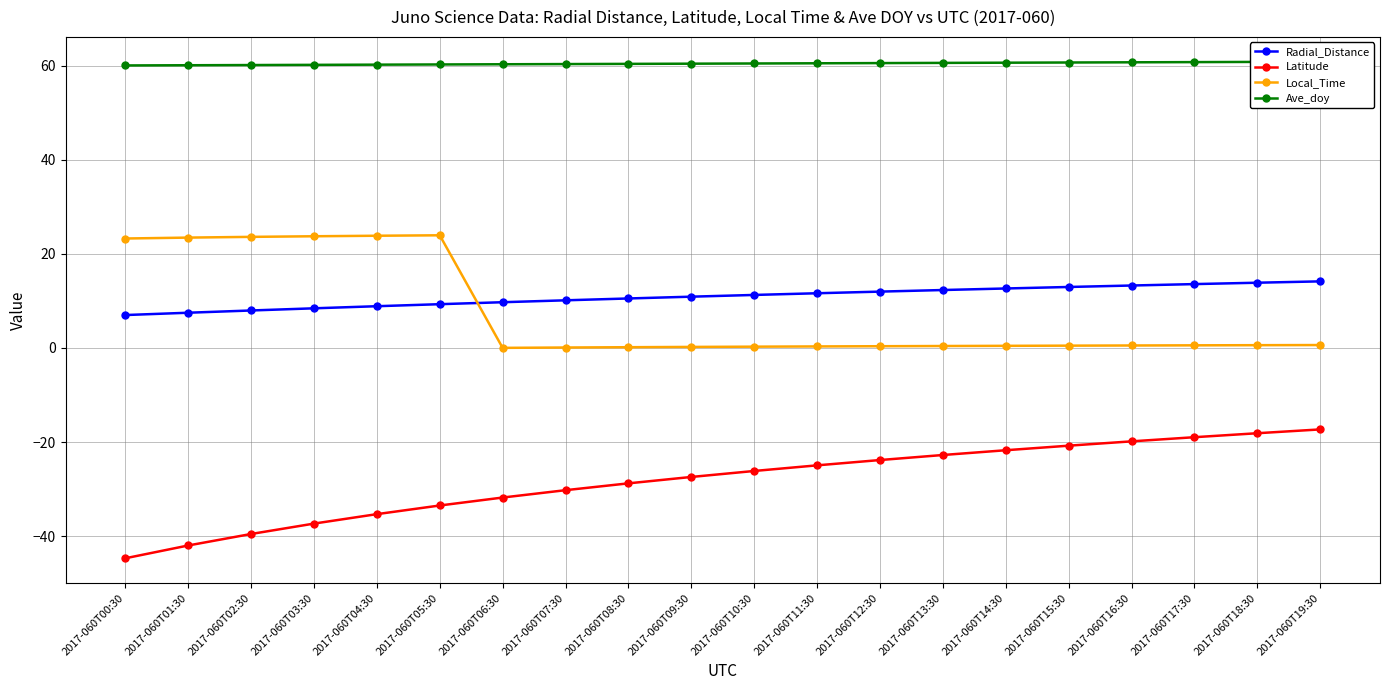

Which category has the lowest value across all series?

2017-060T00:30